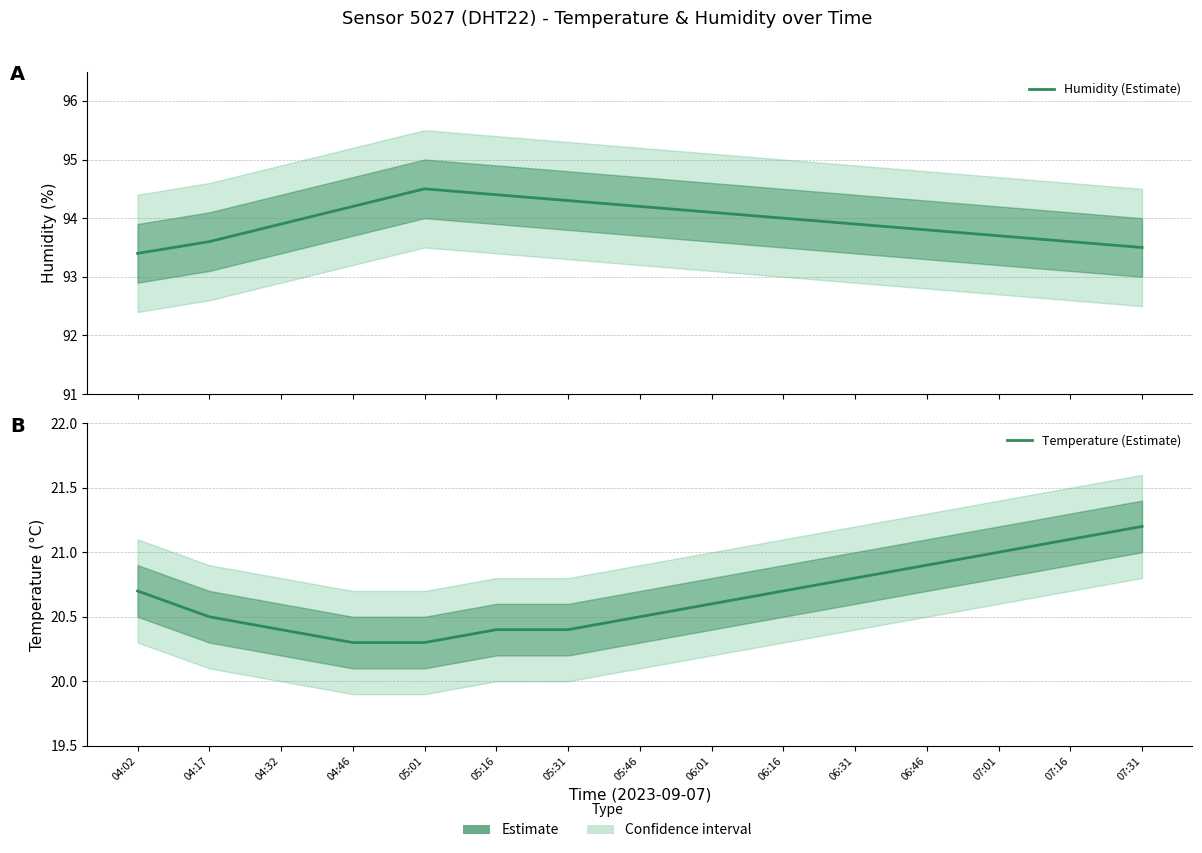

True or false: Humidity (Estimate) and Temperature (Estimate) cross at least once.

False